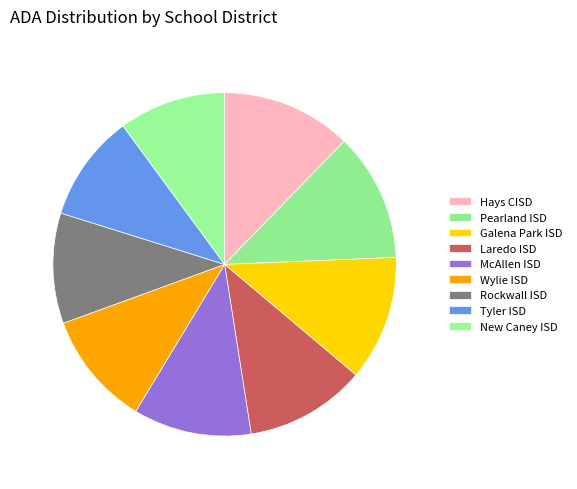

Count the number of slices in the pie.

9